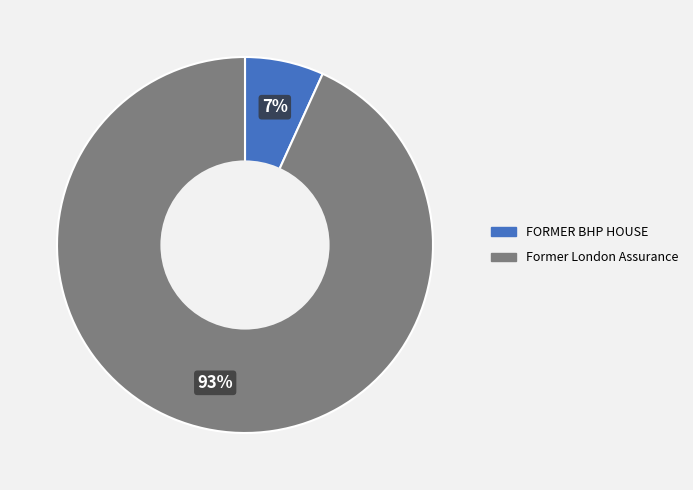

True or false: Former London Assurance accounts for 84% of the total.

False